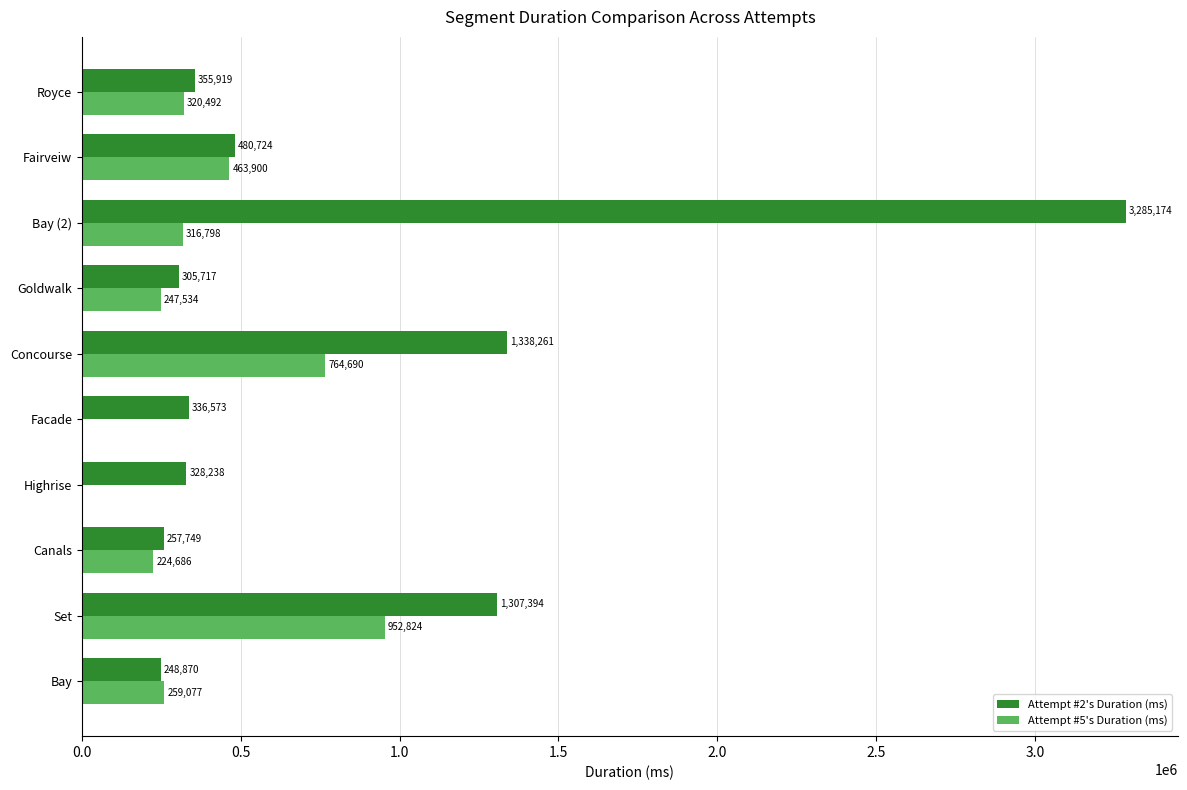

Which series changed the most between Bay and Set?

Attempt #2's Duration (ms)